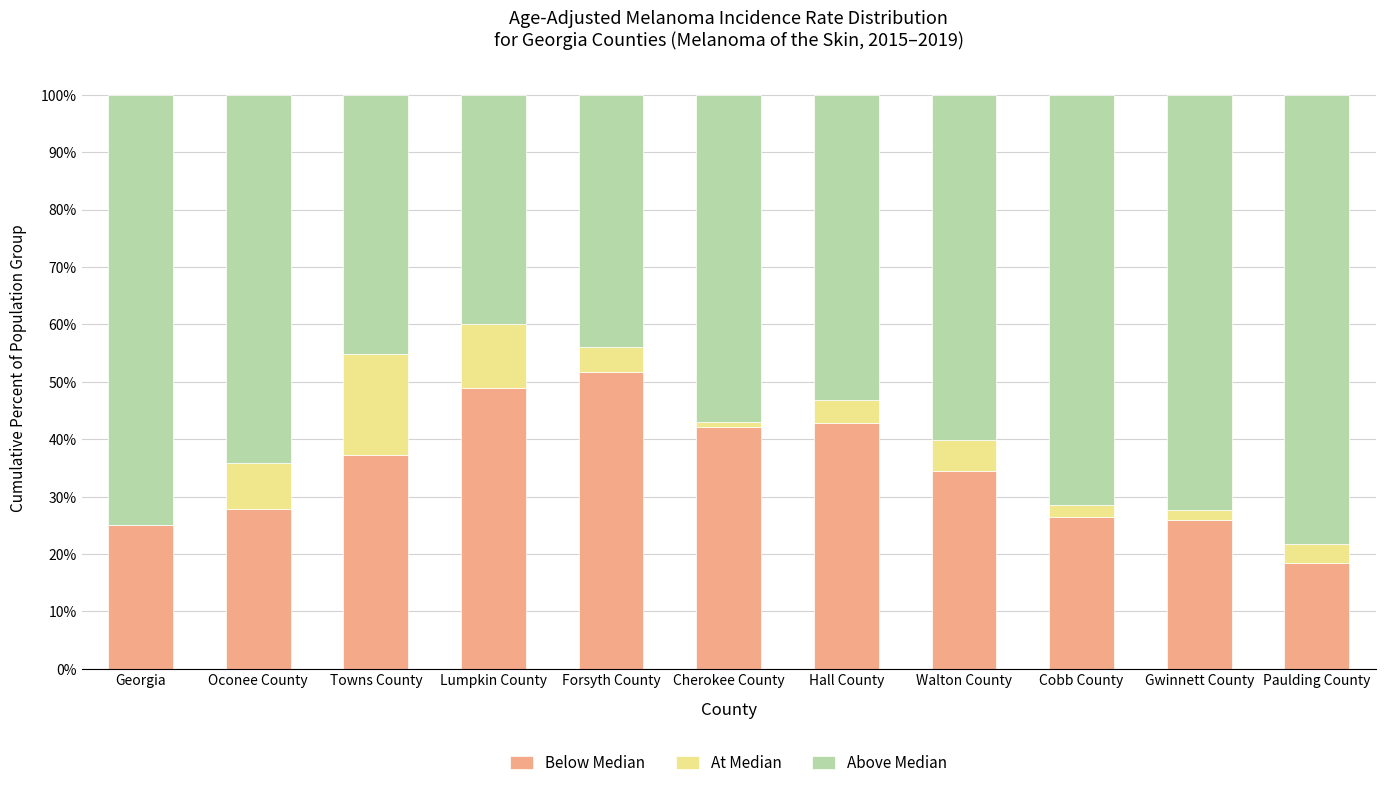

What is the total value across all series at Georgia?

100.0